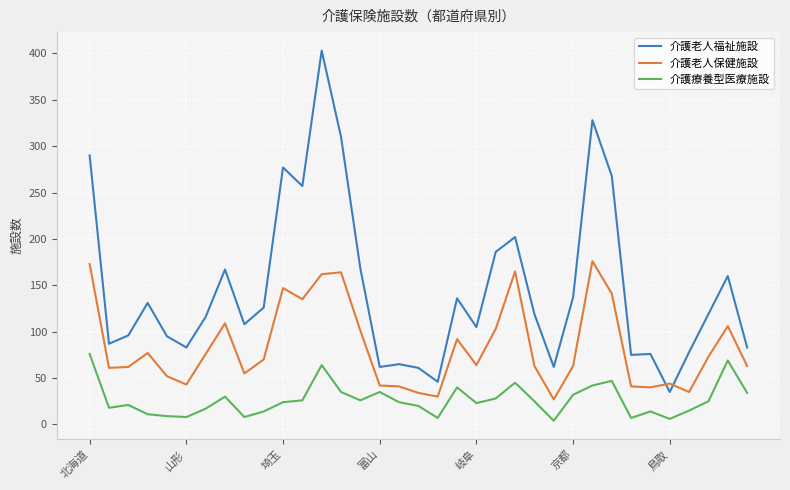

In 介護老人福祉施設, how many points are higher than both neighbors (excluding endpoints)?

10